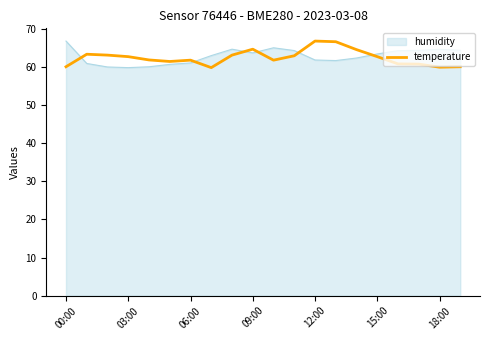

What is the difference between the maximum and minimum values in the temperature series?

7.0